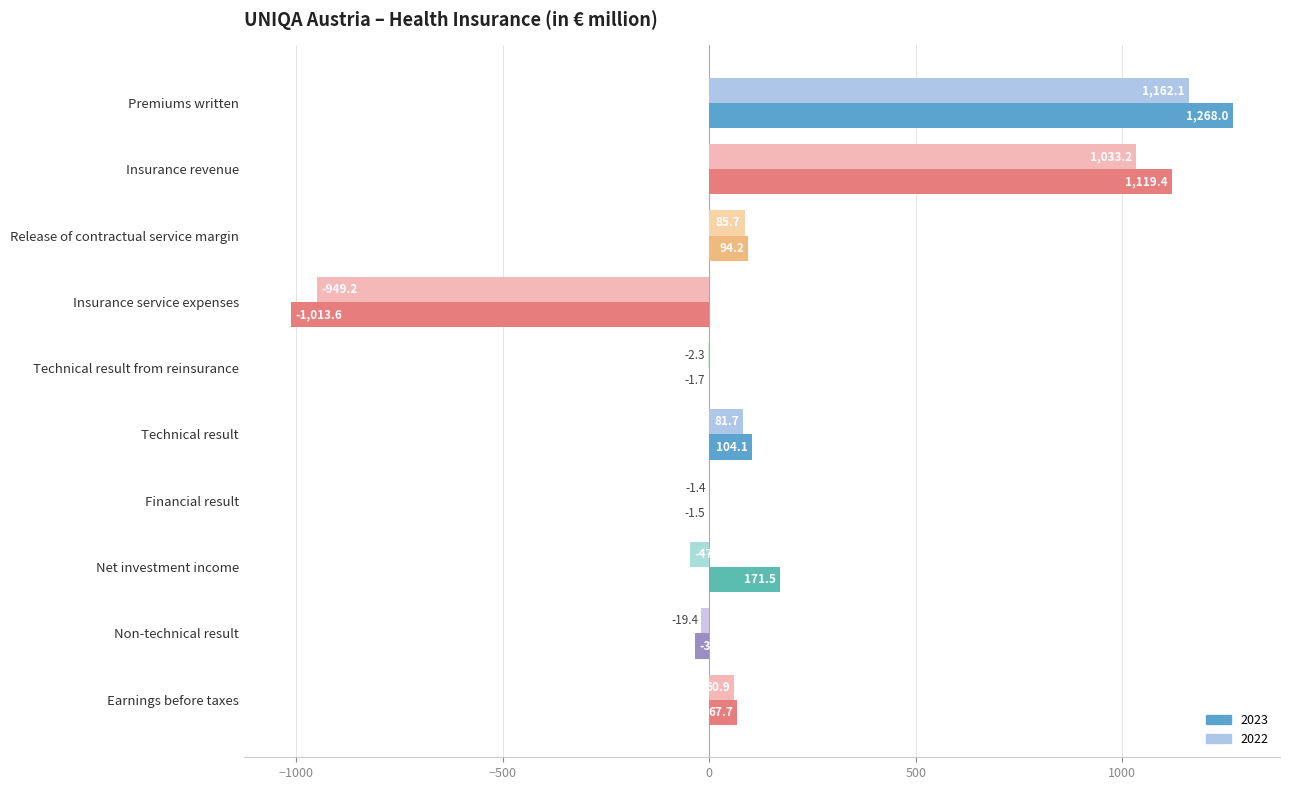

What value does the 2023 series have at Insurance service expenses?

-1013.6